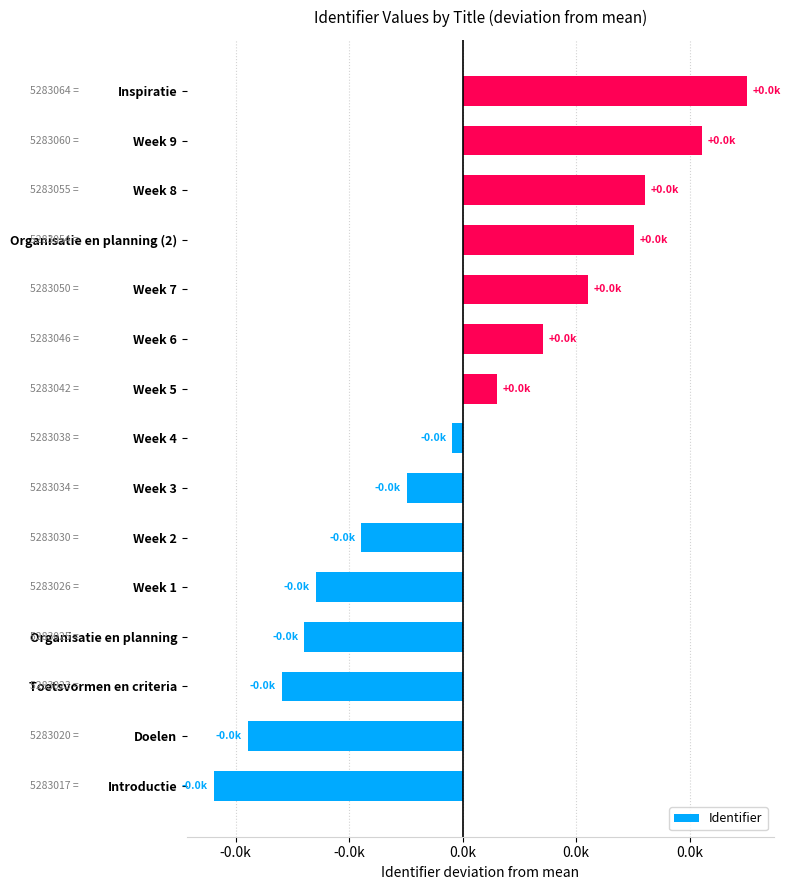

Are the bars horizontal?

Yes